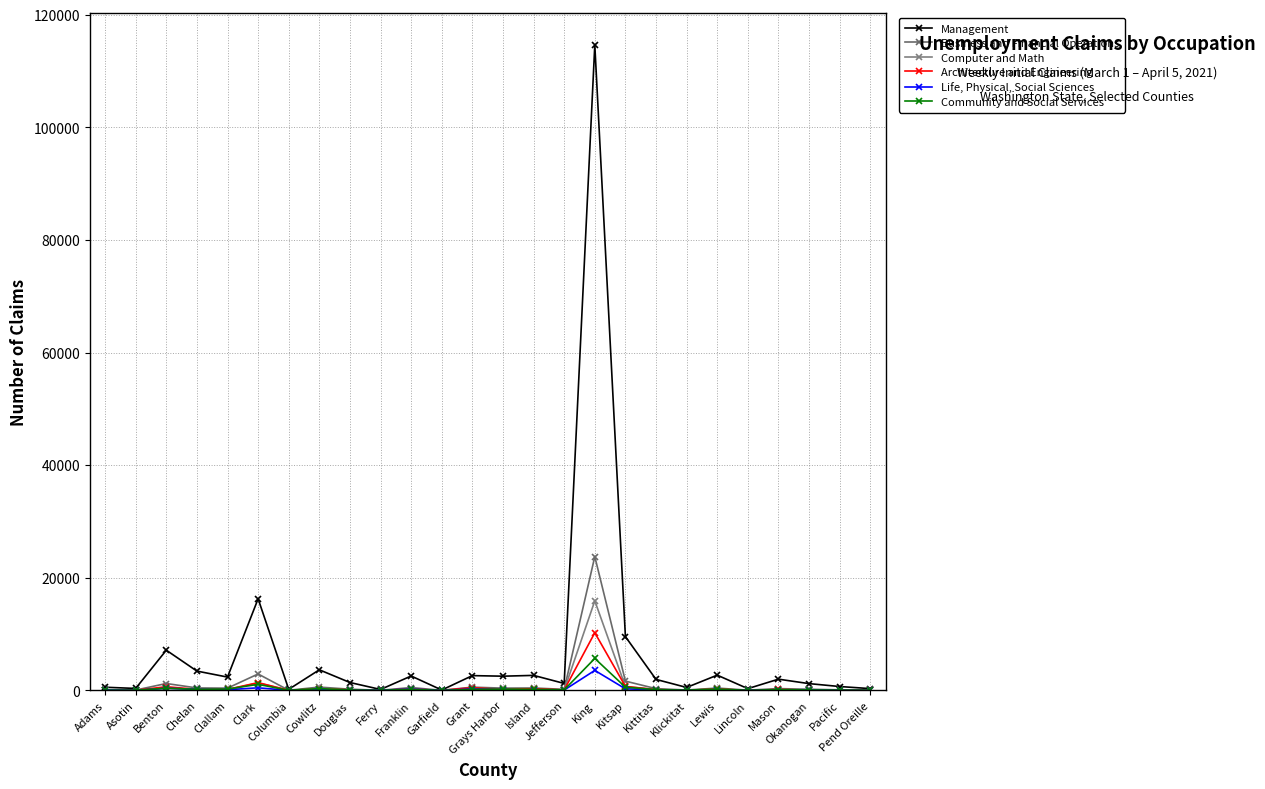

What is the difference between the maximum and minimum values in the Management series?

114557